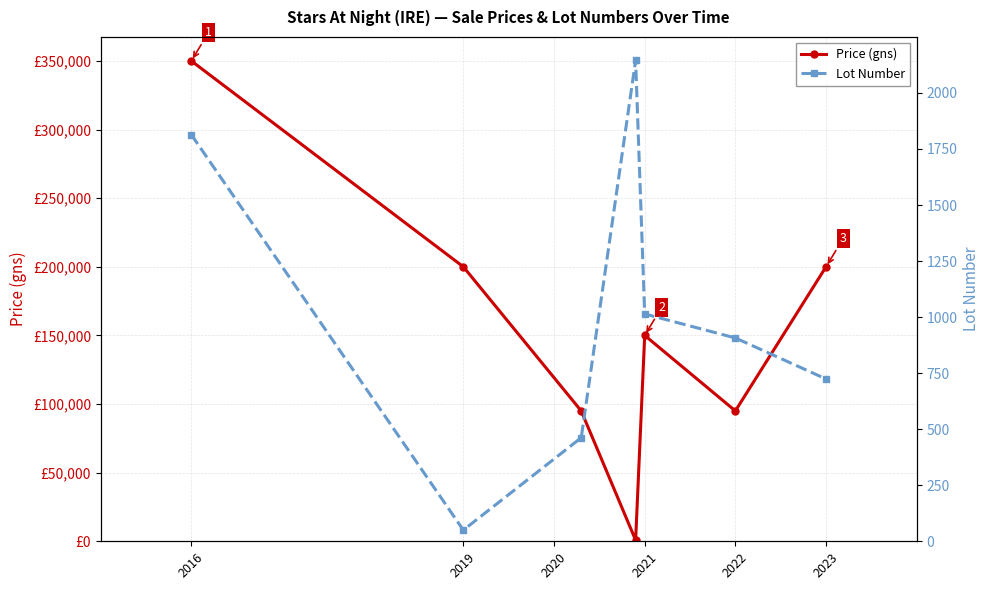

What is the spread (max minus min) of values at 2016?

348186